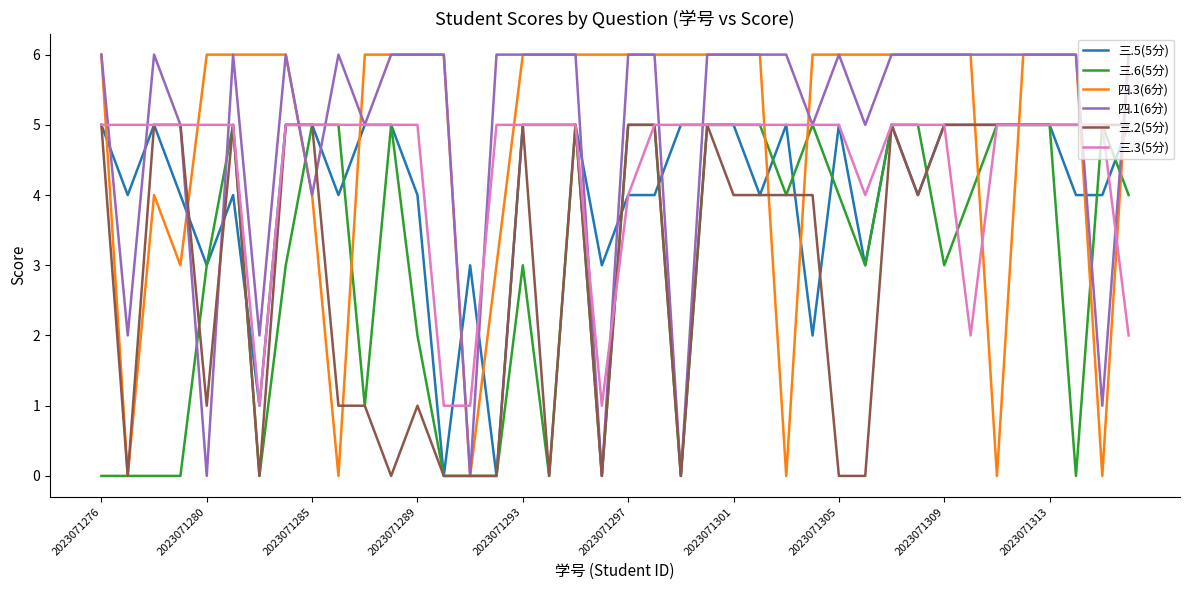

How many lines are shown in the chart?

6